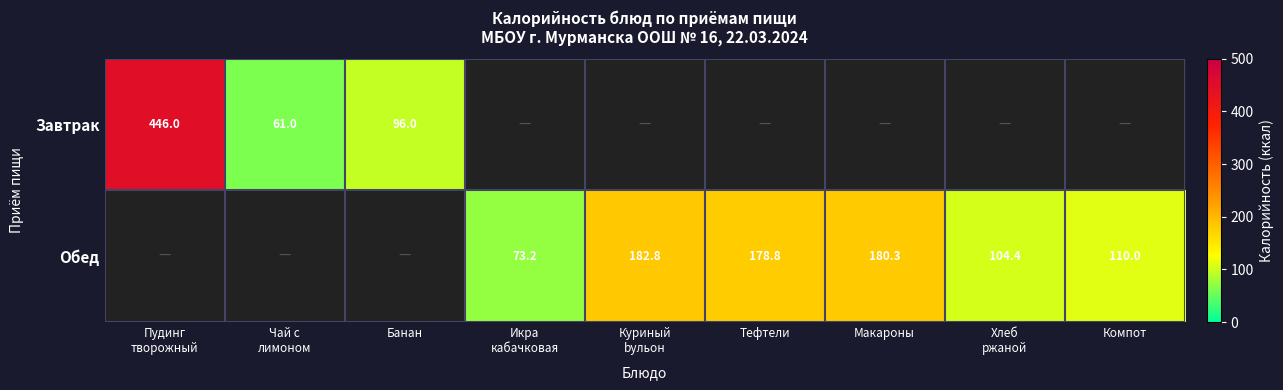

The Завтрак series shows -306.0 at Компот. True or false?

False